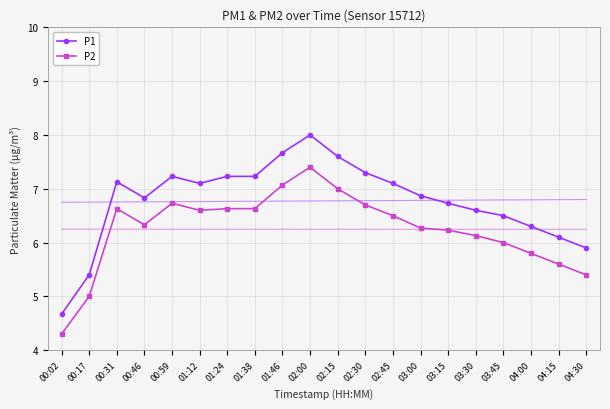

Reading left to right, transcribe all the data shown in this chart.

P1: 00:02=4.7	00:17=5.4	00:31=7.1	00:46=6.8	00:59=7.2	01:12=7.1	01:24=7.2	01:38=7.2	01:46=7.7	02:00=8.0	02:15=7.6	02:30=7.3	02:45=7.1	03:00=6.9	03:15=6.7	03:30=6.6	03:45=6.5	04:00=6.3	04:15=6.1	04:30=5.9
P2: 00:02=4.3	00:17=5.0	00:31=6.6	00:46=6.3	00:59=6.7	01:12=6.6	01:24=6.6	01:38=6.6	01:46=7.1	02:00=7.4	02:15=7.0	02:30=6.7	02:45=6.5	03:00=6.3	03:15=6.2	03:30=6.1	03:45=6.0	04:00=5.8	04:15=5.6	04:30=5.4